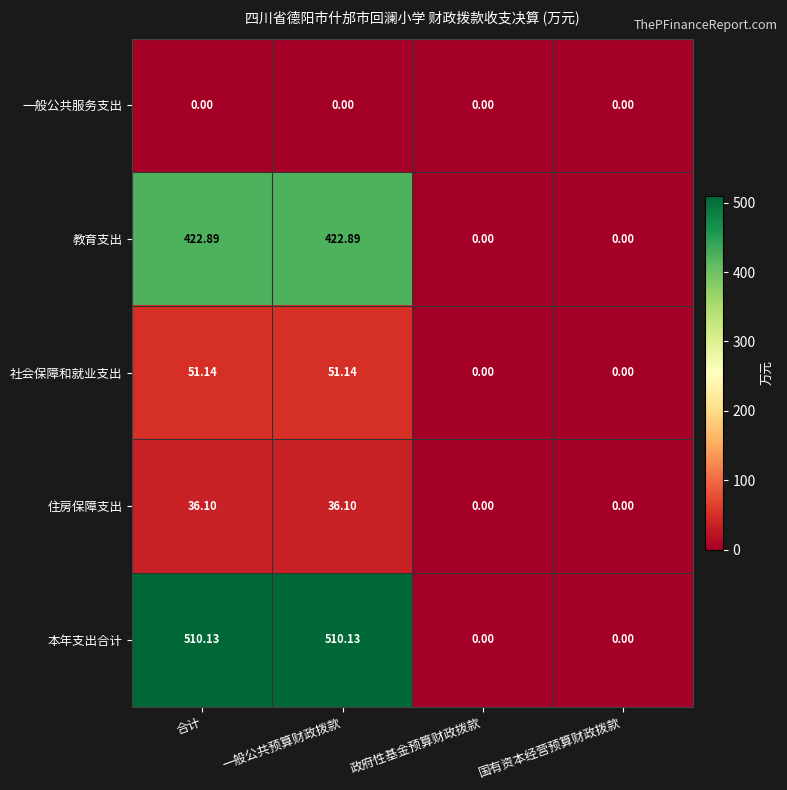

At 一般公共预算财政拨款, list the series in order from smallest to largest.

一般公共服务支出, 住房保障支出, 社会保障和就业支出, 教育支出, 本年支出合计